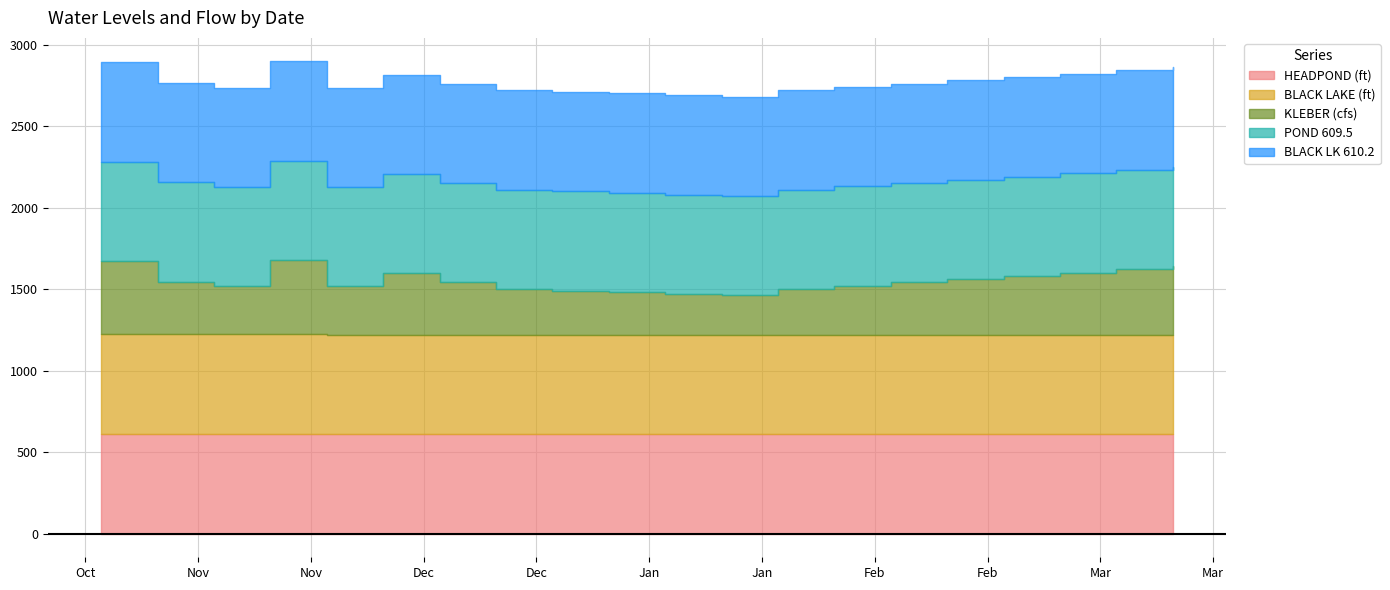

Reading right to left, transcribe all the data shown in this chart.

HEADPOND (ft): 2018-03-14=610.3	2018-03-07=610.2	2018-02-28=610.1	2018-02-21=610.0	2018-02-14=609.9	2018-02-07=609.8	2018-01-31=609.7	2018-01-24=609.6	2018-01-17=609.5	2018-01-10=609.5	2018-01-03=609.4	2017-12-27=609.4	2017-12-20=609.4	2017-12-13=609.4	2017-12-06=609.4	2017-11-29=609.4	2017-11-22=610.3	2017-11-15=611.1	2017-11-08=610.6	2017-11-01=611.2
BLACK LAKE (ft): 2018-03-14=611.3	2018-03-07=611.4	2018-02-28=611.4	2018-02-21=611.4	2018-02-14=611.4	2018-02-07=611.4	2018-01-31=611.5	2018-01-24=611.5	2018-01-17=611.5	2018-01-10=611.5	2018-01-03=611.5	2017-12-27=611.6	2017-12-20=611.6	2017-12-13=611.6	2017-12-06=611.7	2017-11-29=612.0	2017-11-22=612.5	2017-11-15=612.1	2017-11-08=612.5	2017-11-01=612.9
KLEBER (cfs): 2018-03-14=420.0	2018-03-07=400.0	2018-02-28=380.0	2018-02-21=360.0	2018-02-14=340.0	2018-02-07=320.0	2018-01-31=300.0	2018-01-24=280.0	2018-01-17=240.0	2018-01-10=250.0	2018-01-03=260.0	2017-12-27=270.0	2017-12-20=280.0	2017-12-13=320.0	2017-12-06=375.0	2017-11-29=295.0	2017-11-22=454.0	2017-11-15=294.0	2017-11-08=323.0	2017-11-01=449.0
POND 609.5: 2018-03-14=609.5	2018-03-07=609.5	2018-02-28=609.5	2018-02-21=609.5	2018-02-14=609.5	2018-02-07=609.5	2018-01-31=609.5	2018-01-24=609.5	2018-01-17=609.5	2018-01-10=609.5	2018-01-03=609.5	2017-12-27=609.5	2017-12-20=609.5	2017-12-13=609.5	2017-12-06=609.5	2017-11-29=609.5	2017-11-22=609.5	2017-11-15=609.5	2017-11-08=609.5	2017-11-01=609.5
BLACK LK 610.2: 2018-03-14=610.2	2018-03-07=610.2	2018-02-28=610.2	2018-02-21=610.2	2018-02-14=610.2	2018-02-07=610.2	2018-01-31=610.2	2018-01-24=610.2	2018-01-17=610.2	2018-01-10=610.2	2018-01-03=610.2	2017-12-27=610.2	2017-12-20=610.2	2017-12-13=610.2	2017-12-06=610.2	2017-11-29=610.2	2017-11-22=610.2	2017-11-15=610.2	2017-11-08=610.2	2017-11-01=610.2